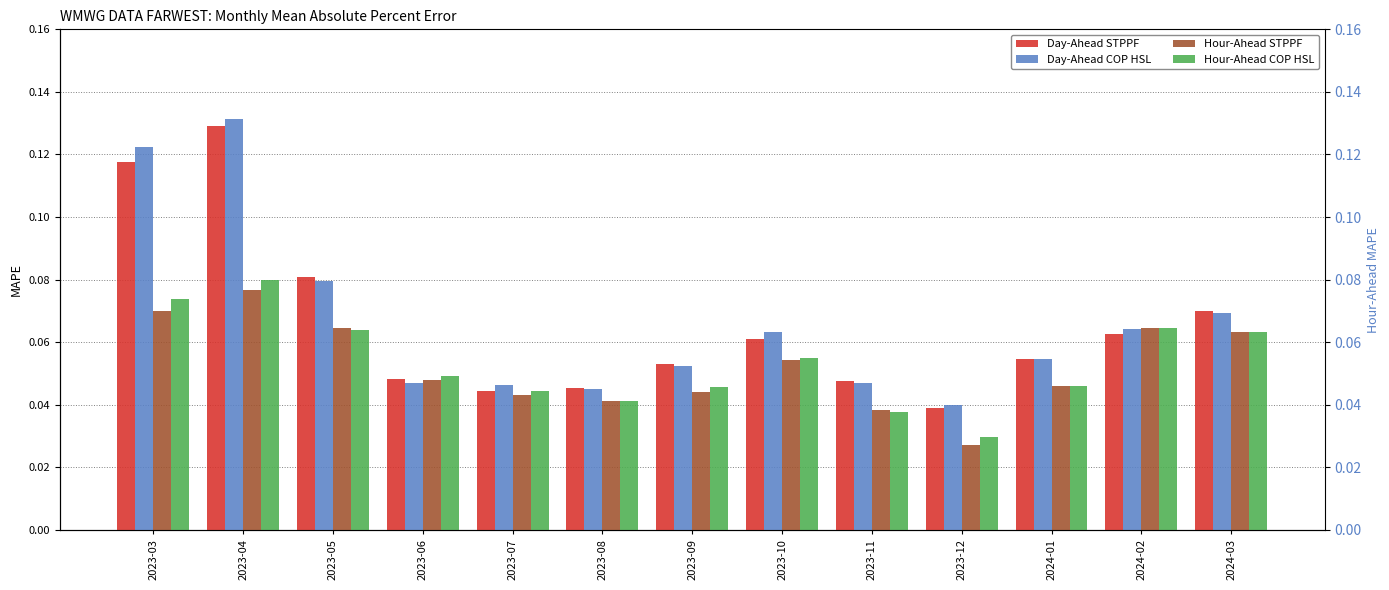

Between 2023-06 and 2024-01, which is larger?

2024-01